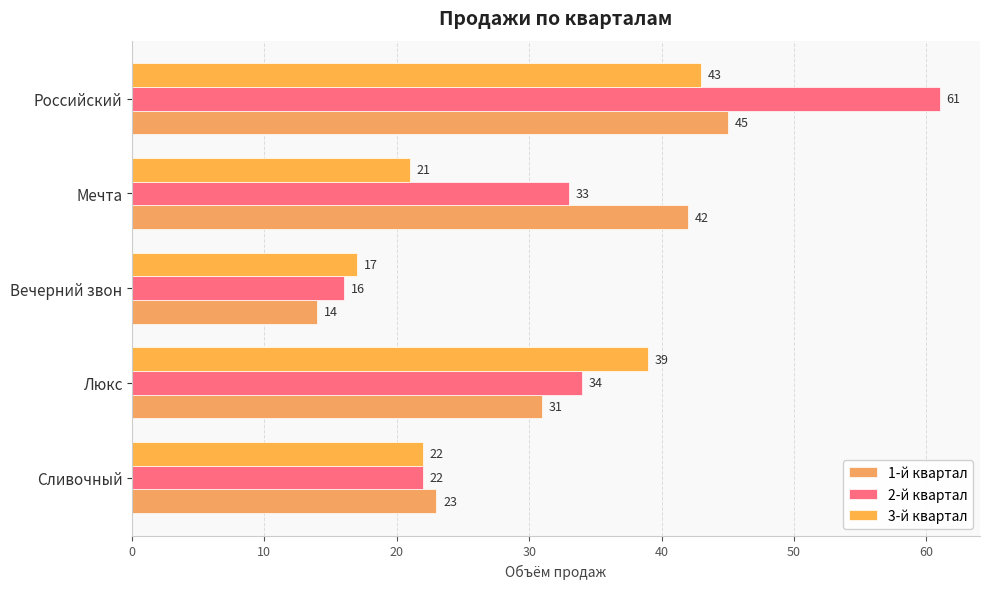

Which category has the lowest value in the 1-й квартал series?

Вечерний звон